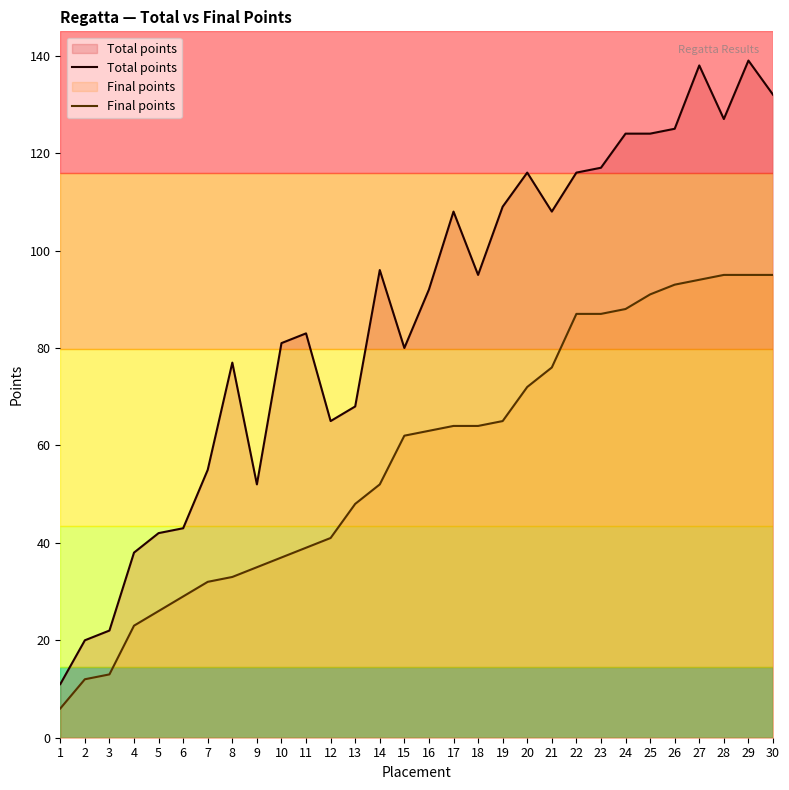

True or false: Total points and Final points cross at least once.

False